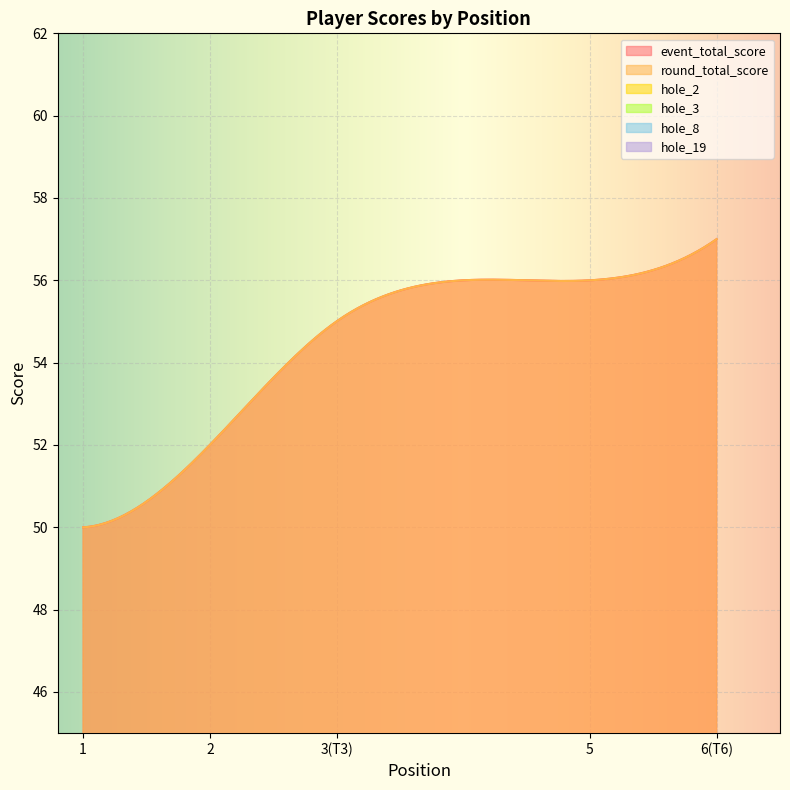

What are all the series names shown in the legend?

event_total_score, round_total_score, hole_2, hole_3, hole_8, hole_19